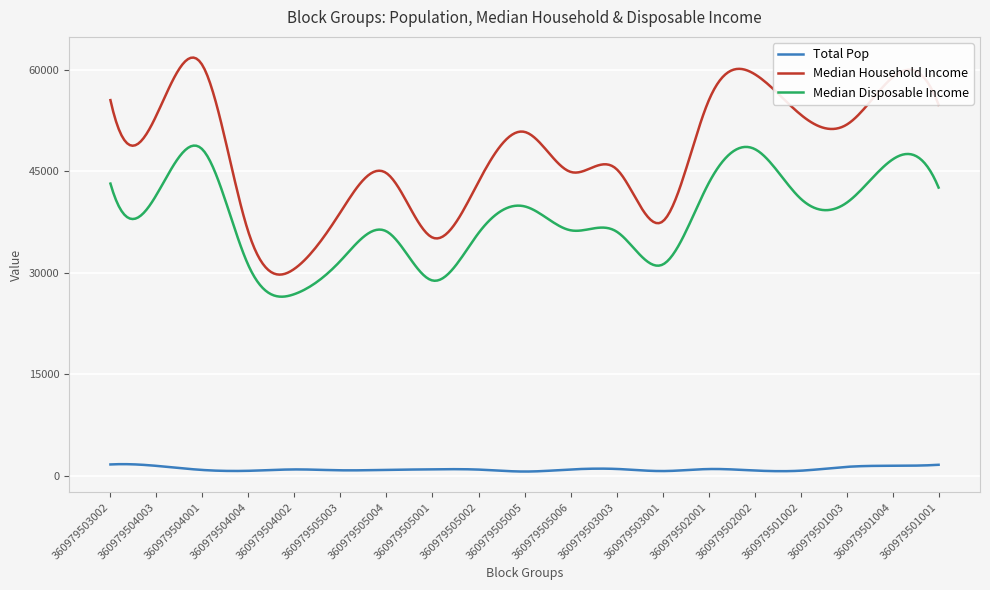

True or false: Median Disposable Income and Median Household Income intersect in this chart.

False